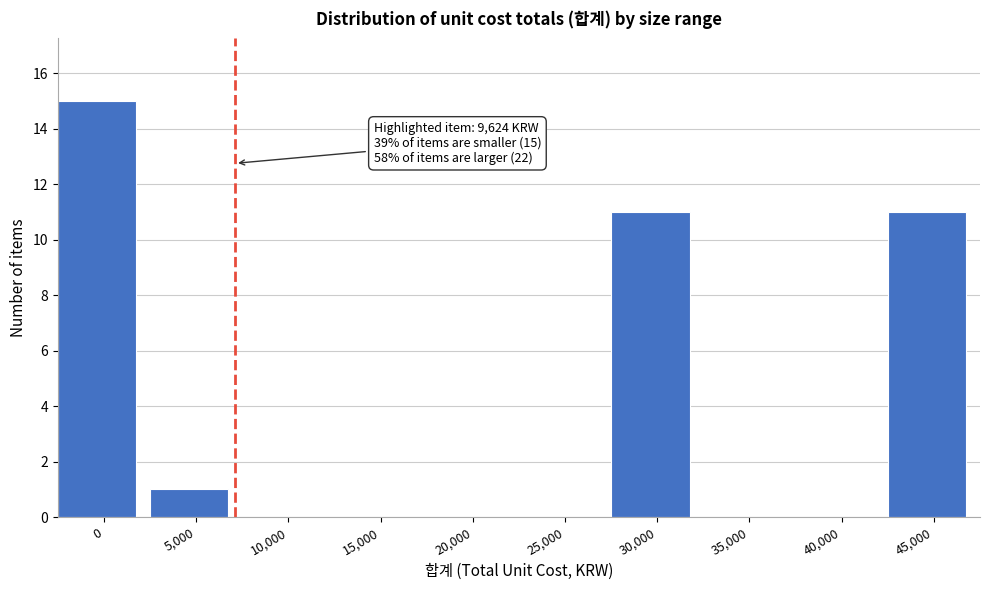

Reading left to right, transcribe all the data shown in this chart.

0=15	5,000=1	10,000=0	15,000=0	20,000=0	25,000=0	30,000=11	35,000=0	40,000=0	45,000=11